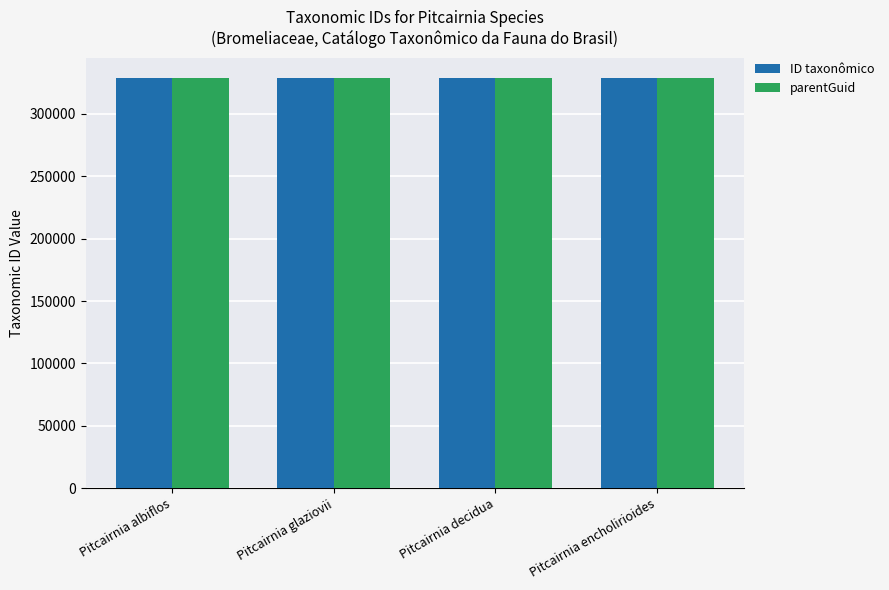

What is the spread (max minus min) of values at Pitcairnia decidua?

21